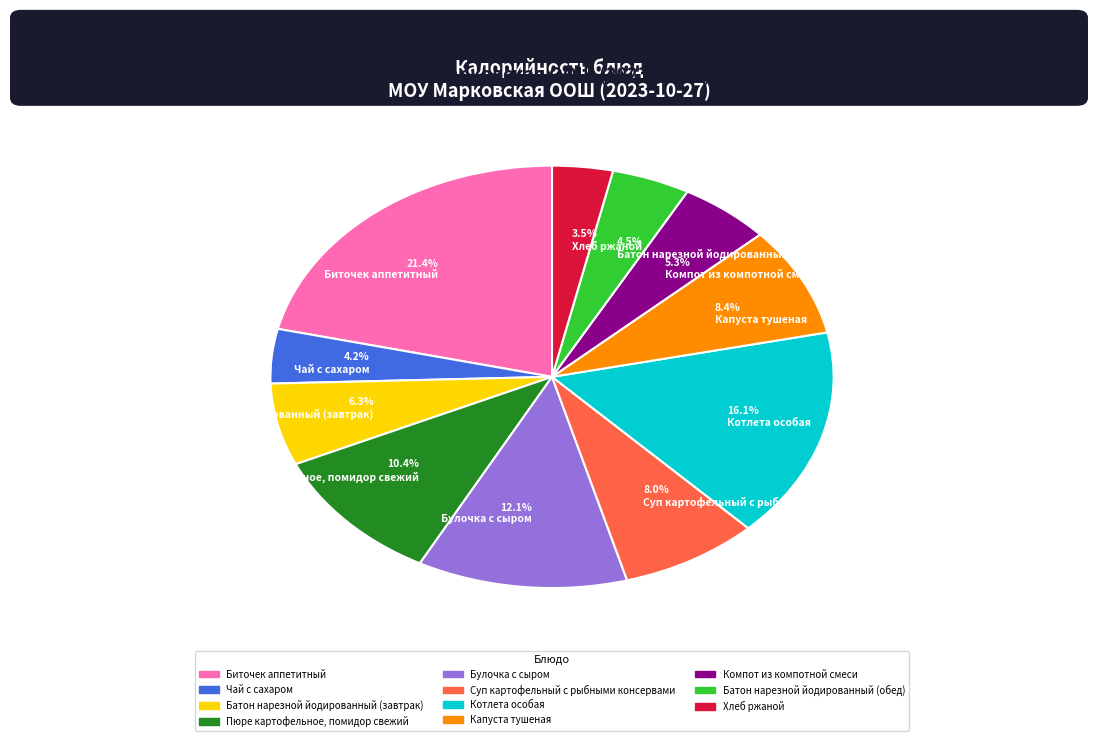

Does 8.0% Суп картофельный с рыбными консервами account for over 50% of the chart?

No